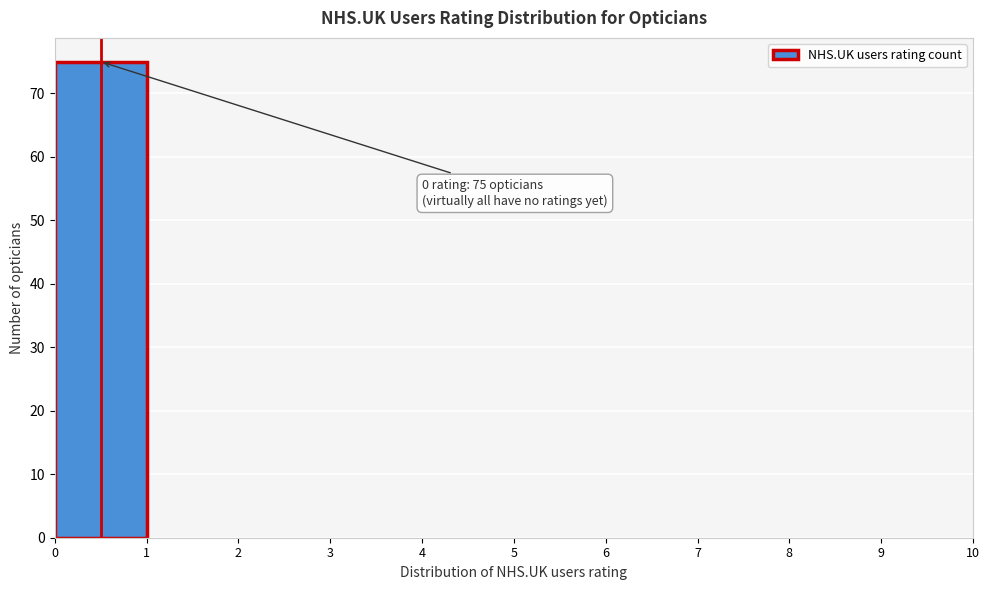

Which range on the x-axis has the tallest bar?

0 to 1